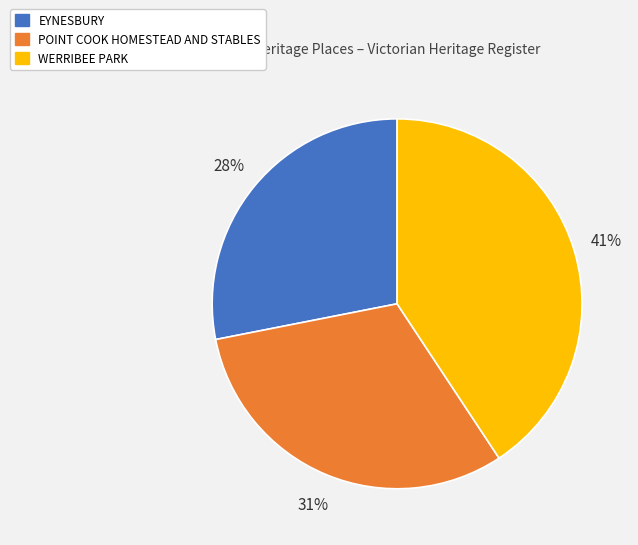

Does EYNESBURY account for over 50% of the chart?

No